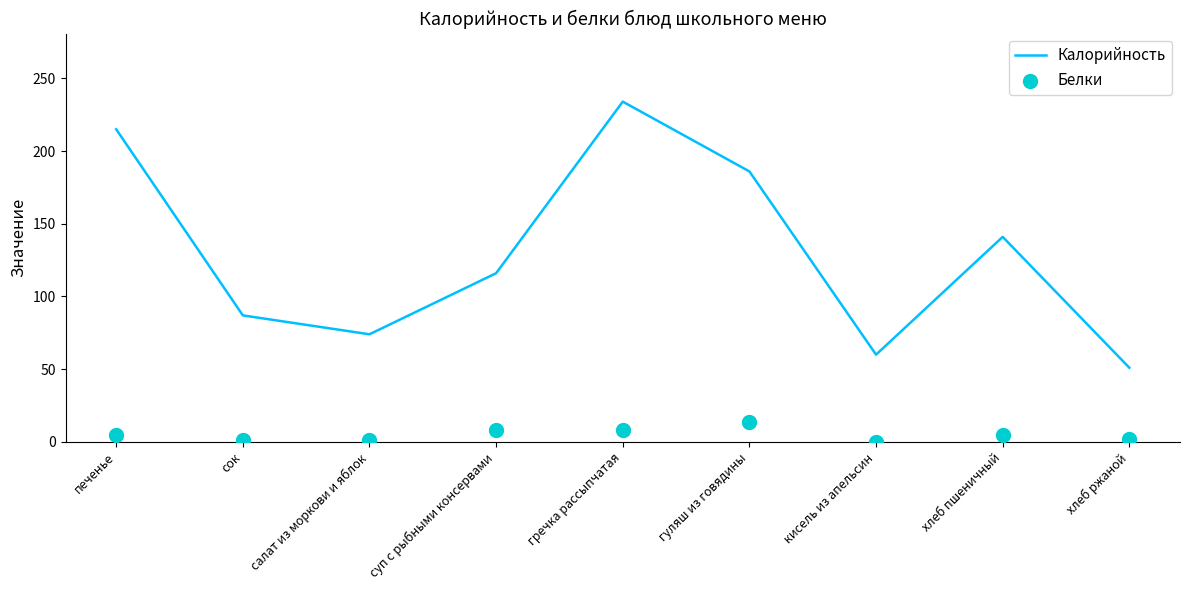

At which category is the sum across all series the highest?

гречка рассыпчатая